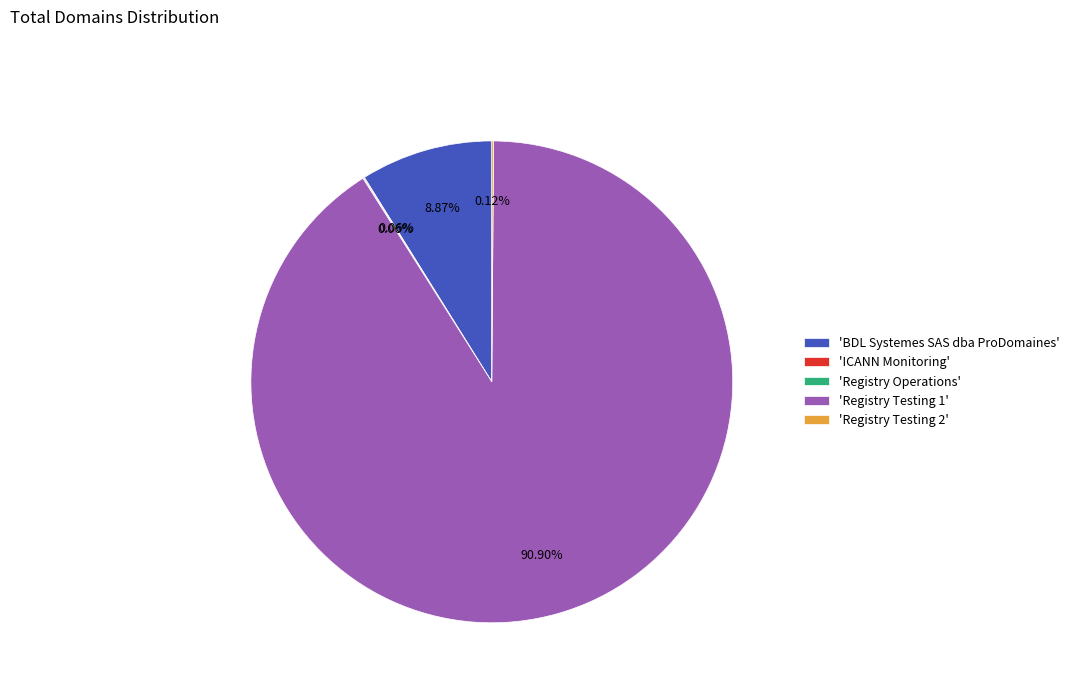

Is there any slice that represents more than half of the pie?

Yes